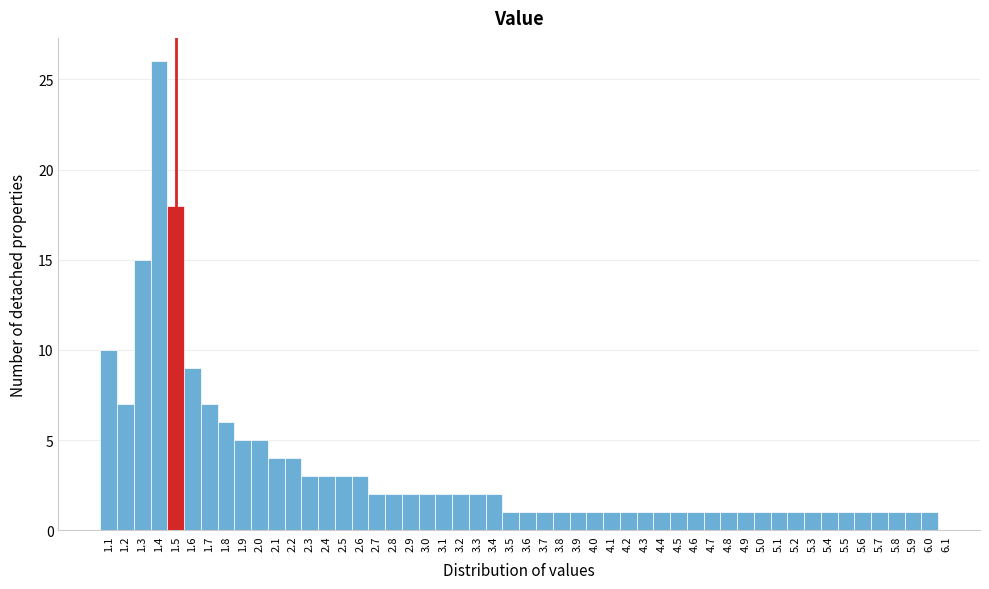

Reading left to right, transcribe this chart: for each bar, give the range it covers on the x-axis and its height. The values are not printed on the chart, so give them approximately, as read against the axis.

1.05 to 1.15: 10
1.15 to 1.25: 7
1.25 to 1.35: 15
1.35 to 1.45: 26
1.45 to 1.55: 18
1.55 to 1.65: 9
1.65 to 1.75: 7
1.75 to 1.85: 6
1.85 to 1.95: 5
1.95 to 2.05: 5
2.05 to 2.15: 4
2.15 to 2.25: 4
2.25 to 2.35: 3
2.35 to 2.45: 3
2.45 to 2.55: 3
2.55 to 2.65: 3
2.65 to 2.75: 2
2.75 to 2.85: 2
2.85 to 2.95: 2
2.95 to 3.05: 2
3.05 to 3.15: 2
3.15 to 3.25: 2
3.25 to 3.35: 2
3.35 to 3.45: 2
3.45 to 3.55: 1
3.55 to 3.65: 1
3.65 to 3.75: 1
3.75 to 3.85: 1
3.85 to 3.95: 1
3.95 to 4.05: 1
4.05 to 4.15: 1
4.15 to 4.25: 1
4.25 to 4.35: 1
4.35 to 4.45: 1
4.45 to 4.55: 1
4.55 to 4.65: 1
4.65 to 4.75: 1
4.75 to 4.85: 1
4.85 to 4.95: 1
4.95 to 5.05: 1
5.05 to 5.15: 1
5.15 to 5.25: 1
5.25 to 5.35: 1
5.35 to 5.45: 1
5.45 to 5.55: 1
5.55 to 5.65: 1
5.65 to 5.75: 1
5.75 to 5.85: 1
5.85 to 5.95: 1
5.95 to 6.05: 1